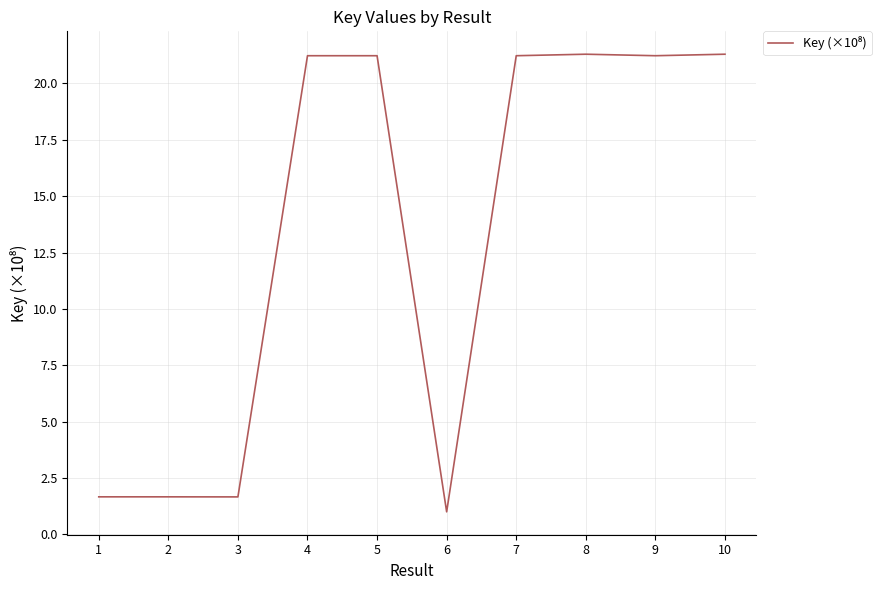

The chart shows a value of 13.7 at 8. True or false?

False